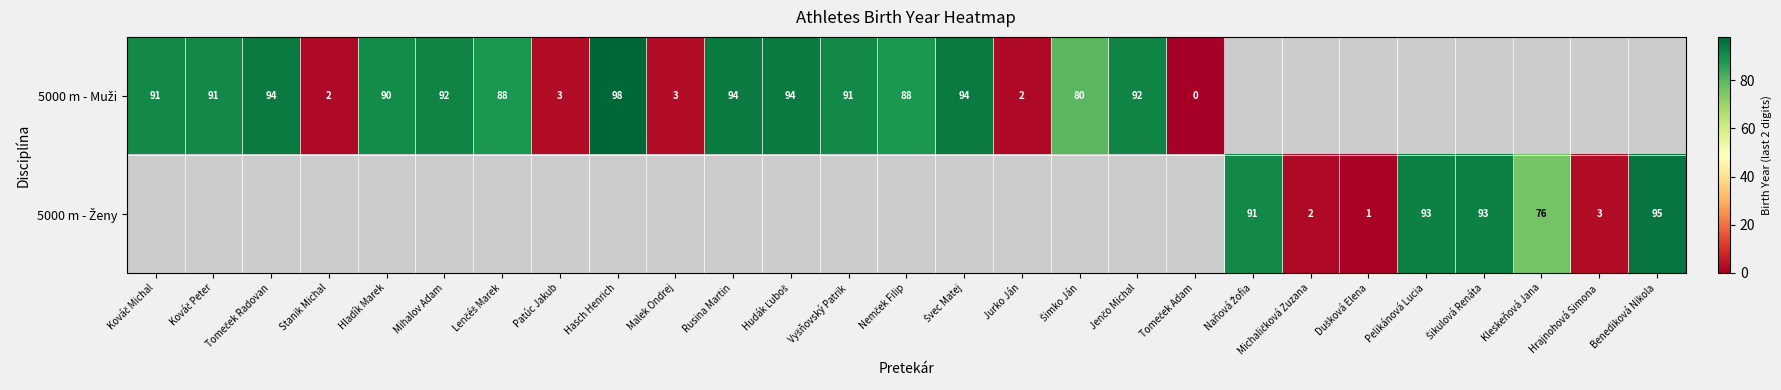

What value does the 5000 m - Ženy series have at Michaličková Zuzana?

2.0